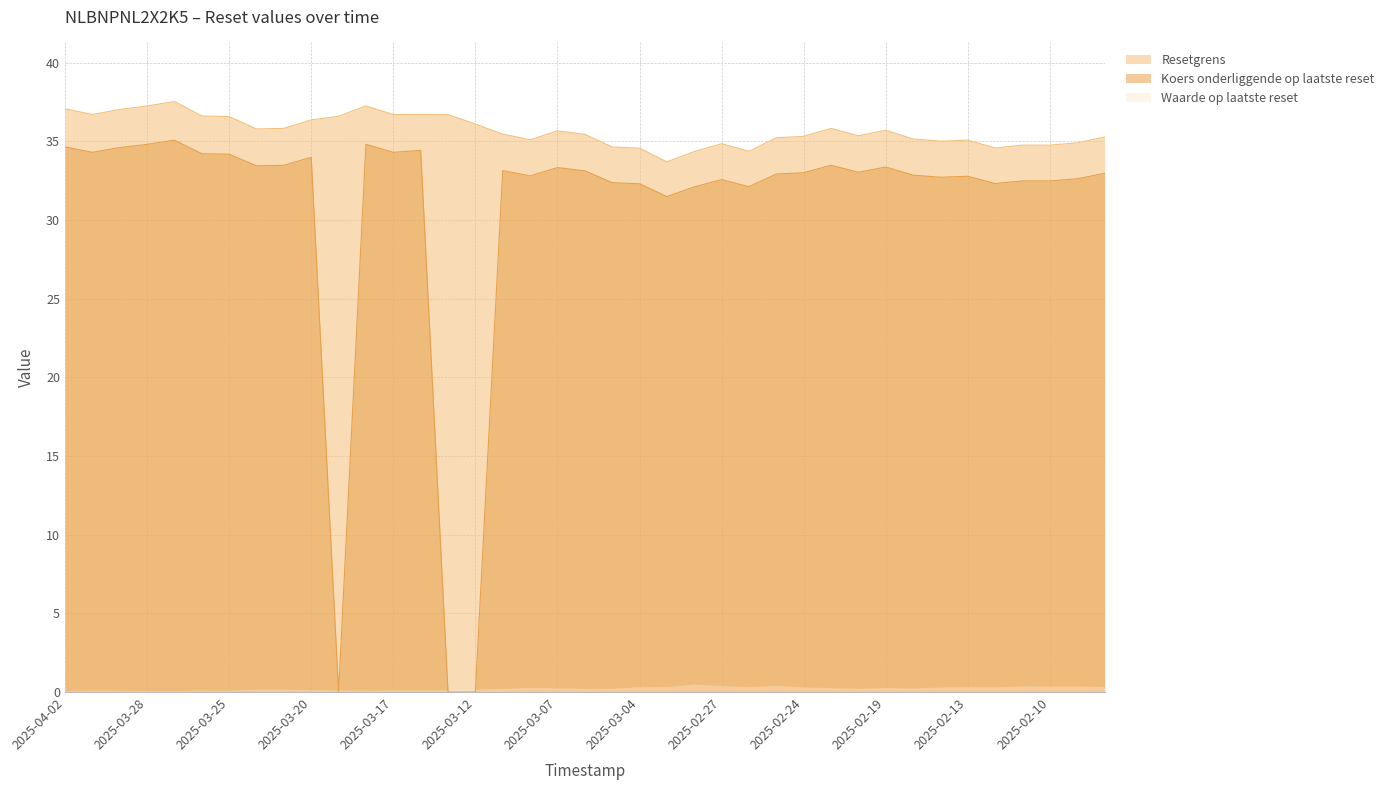

What are all the series names shown in the legend?

Resetgrens, Koers onderliggende op laatste reset, Waarde op laatste reset